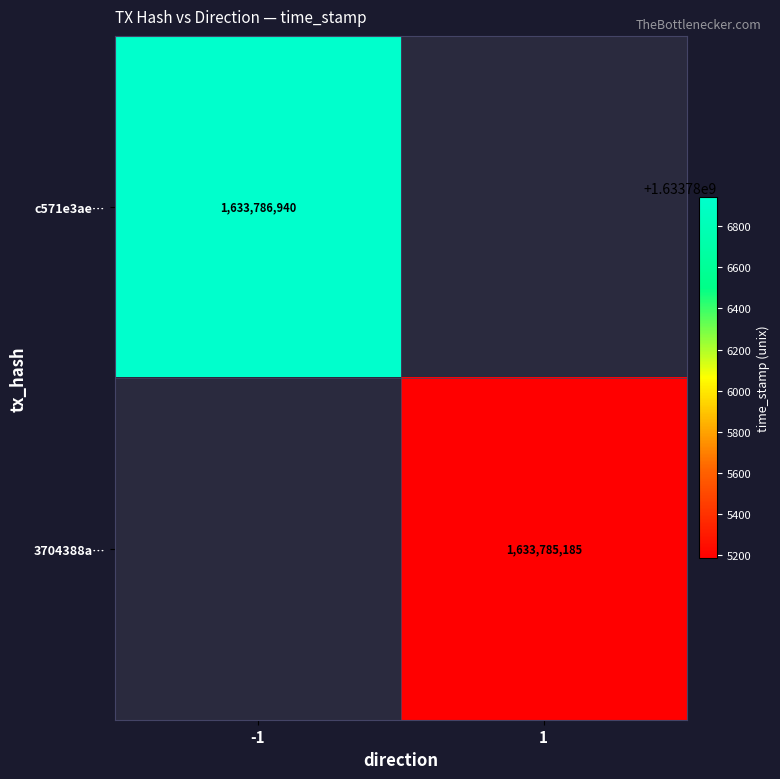

True or false: 3704388a… has a value of 1633785185 at 1.

True